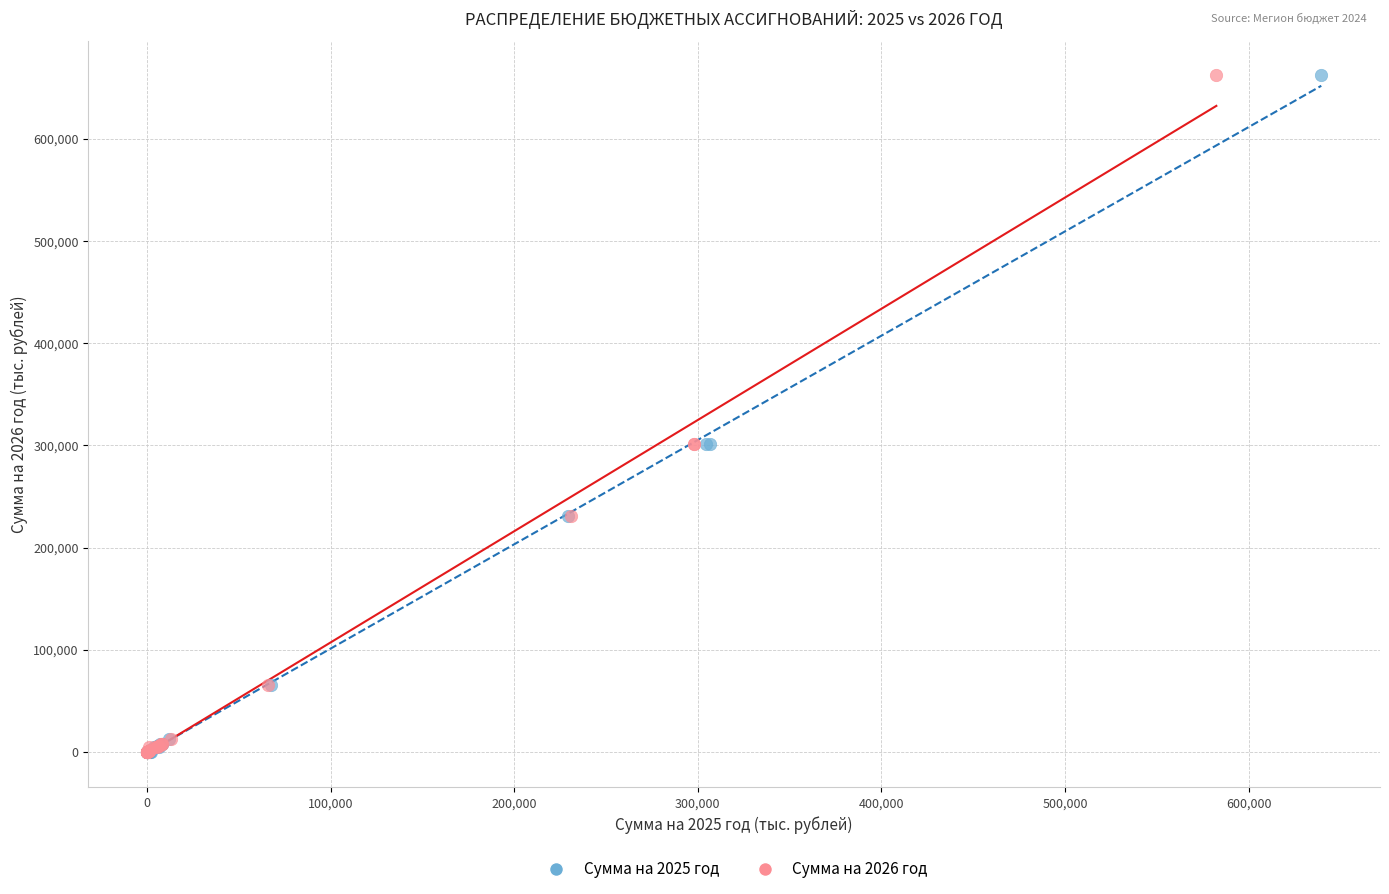

What are all the series names shown in the legend?

Сумма на 2025 год, Сумма на 2026 год